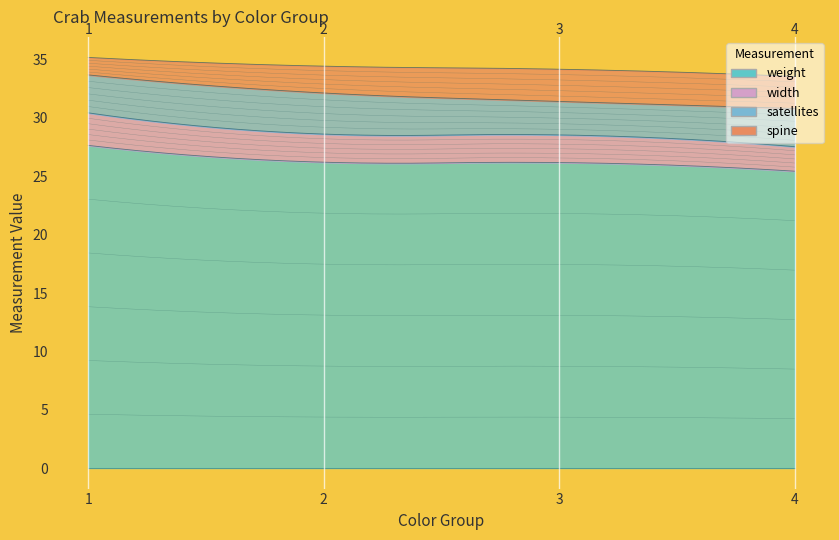

What is the average value of the width series?

2.4